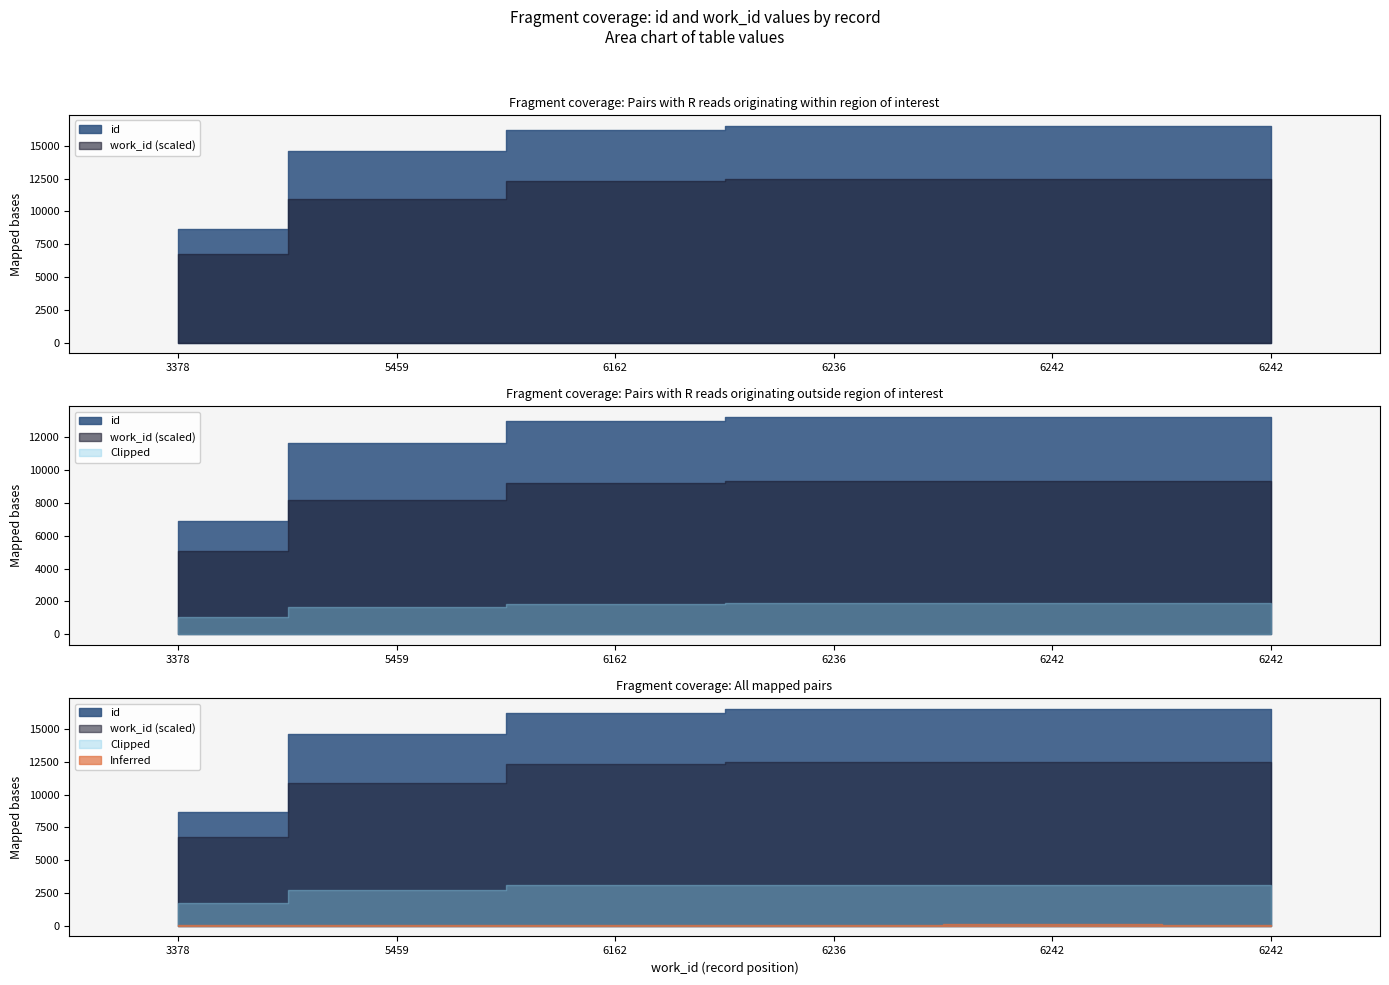

The value of work_id at 6242 is 2995. True or false?

False